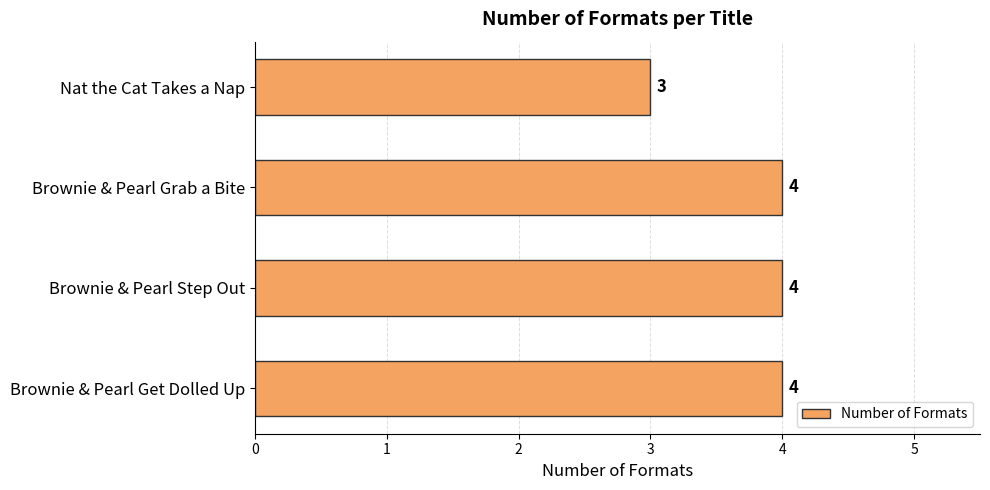

Is it true that the value at Nat the Cat Takes a Nap is 3?

True